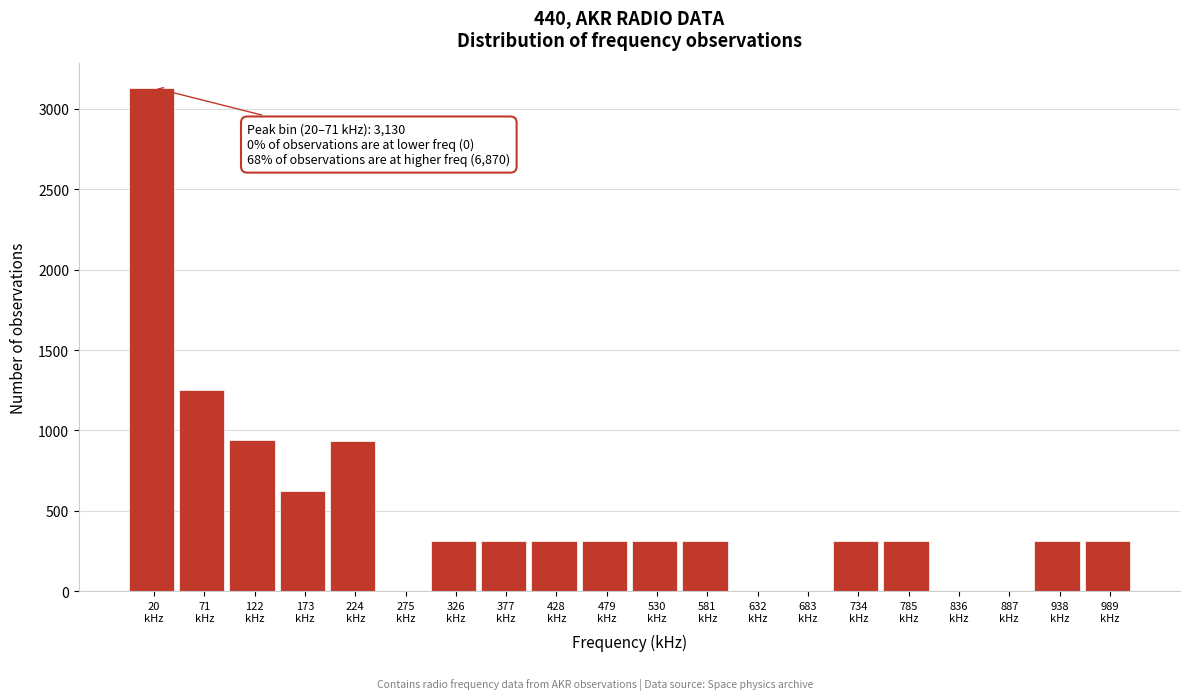

What is the sum of all values?

10000